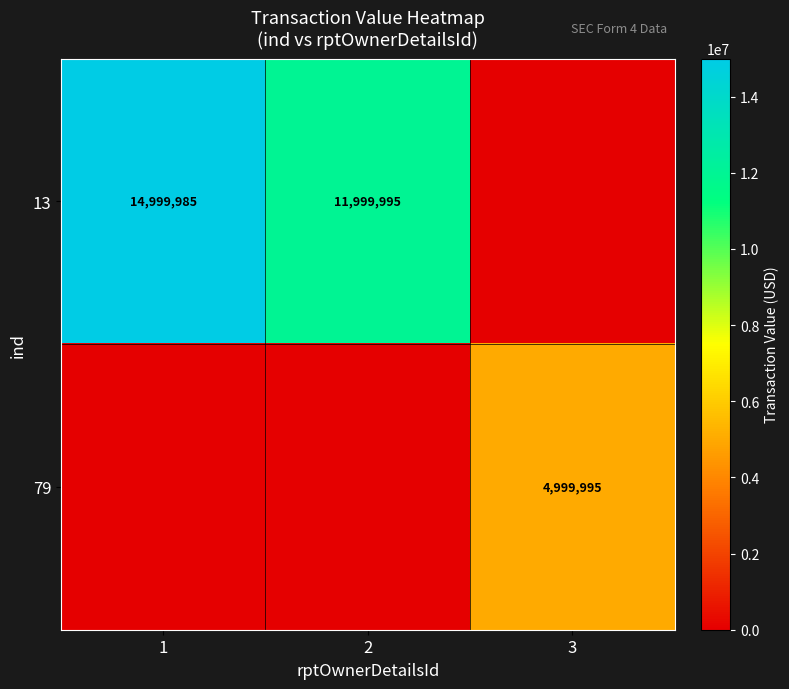

Is the value of 13 at 1 greater than the value of 79 at 3?

Yes